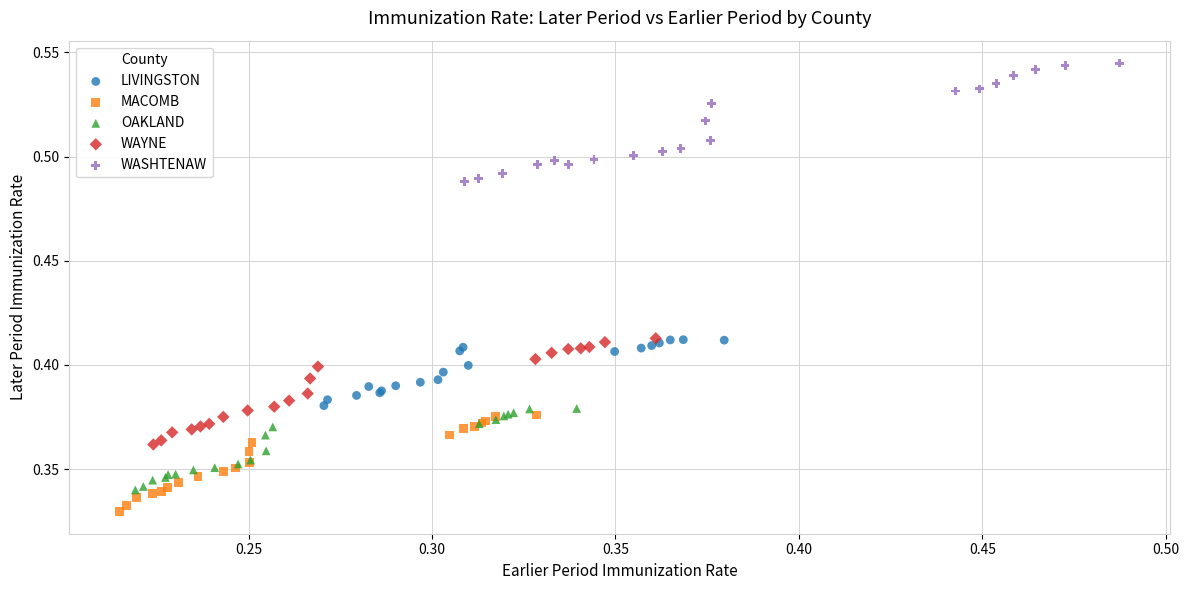

Which series contains the lowest Y value?

MACOMB